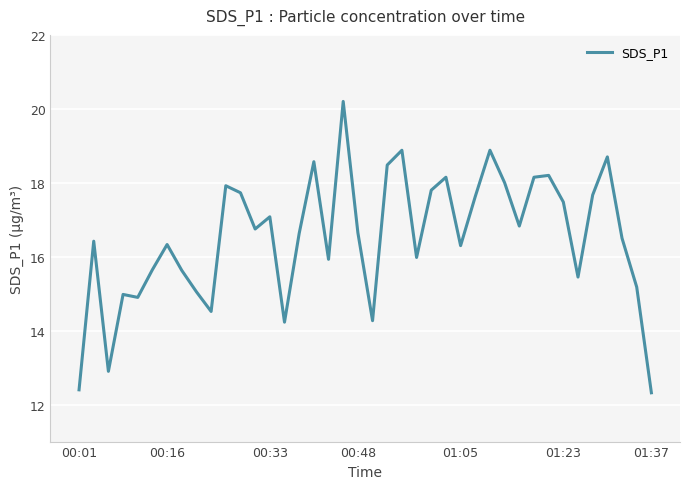

What is the difference between the maximum and minimum values?

7.9